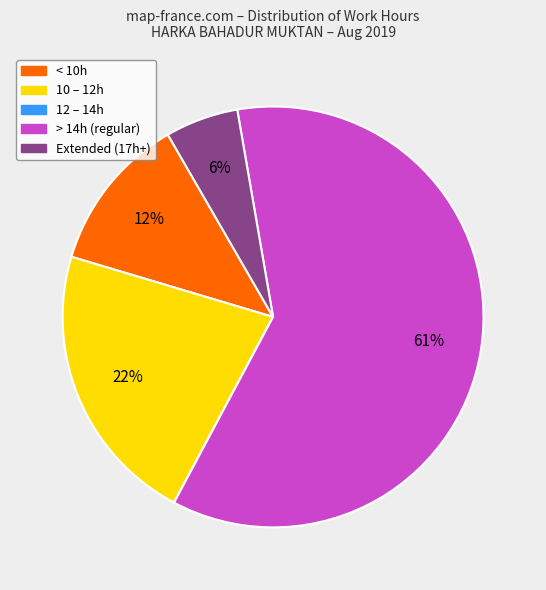

To the nearest percent, what is the average slice percentage?

20%